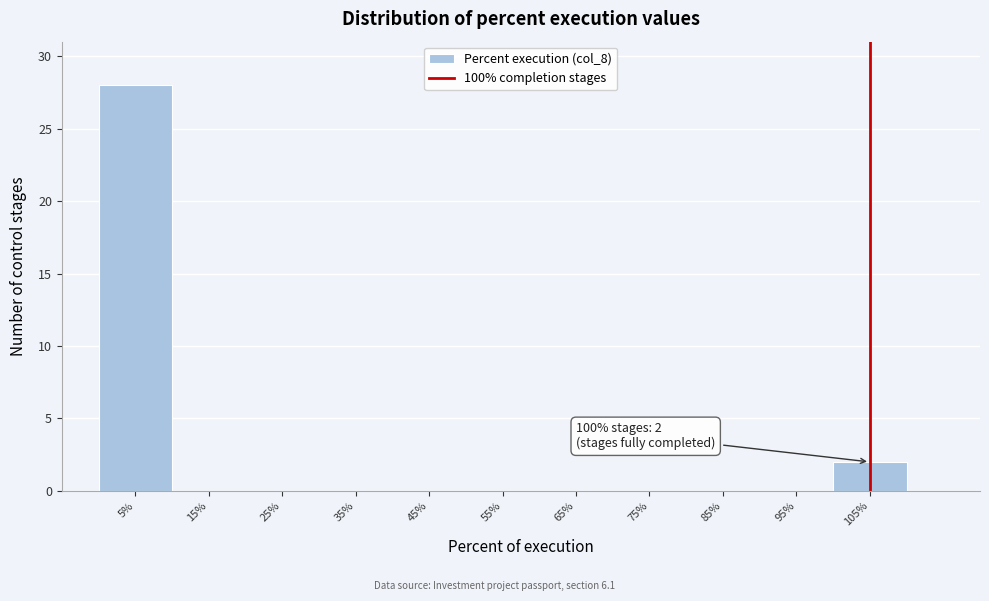

Reading right to left, list all the values displayed in this chart.

105%=2	95%=0	85%=0	75%=0	65%=0	55%=0	45%=0	35%=0	25%=0	15%=0	5%=28